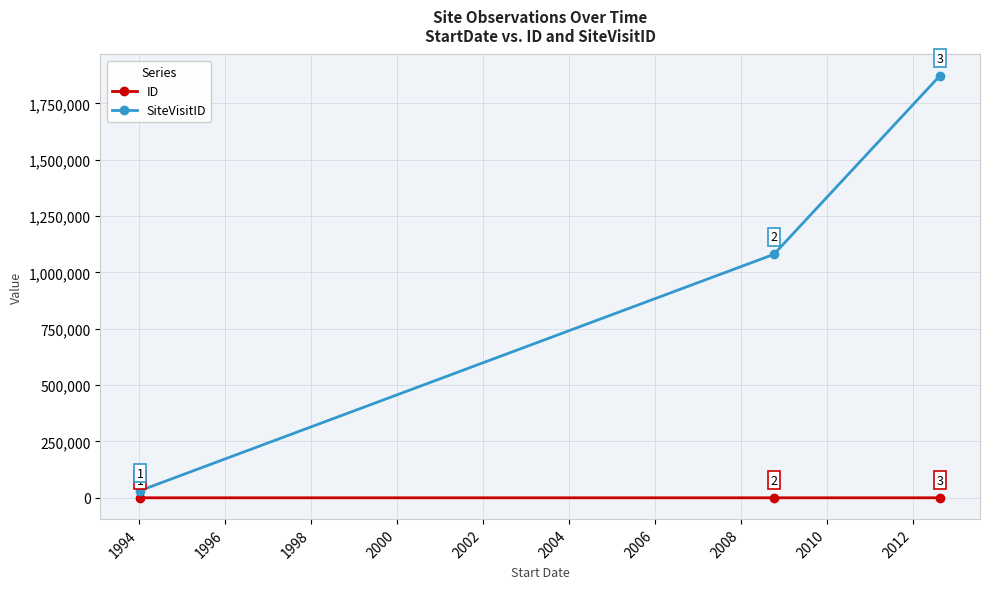

Which series has the largest range (max minus min)?

SiteVisitID